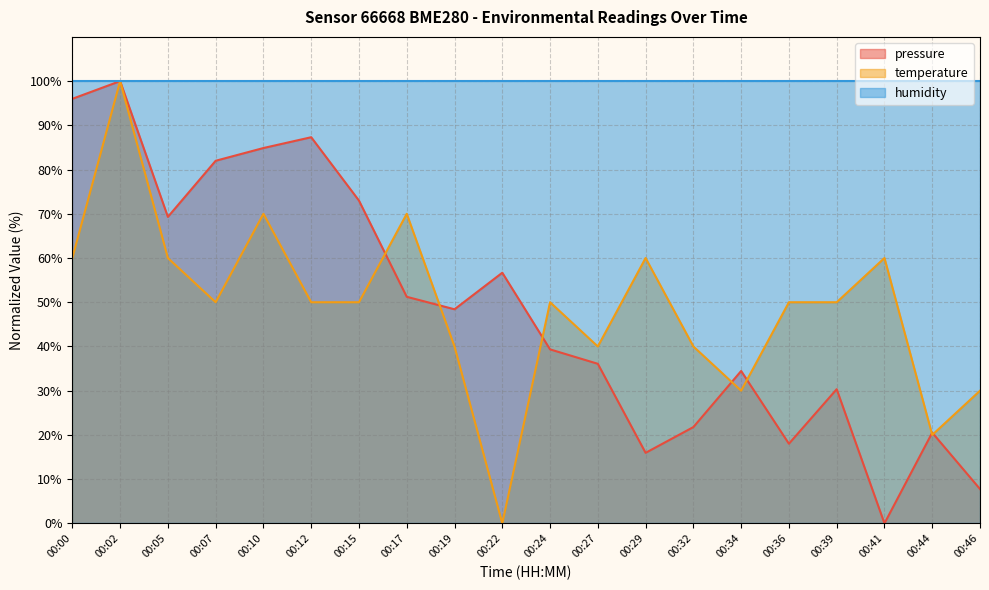

Rank the series at 00:39 from highest to lowest value.

humidity, temperature, pressure